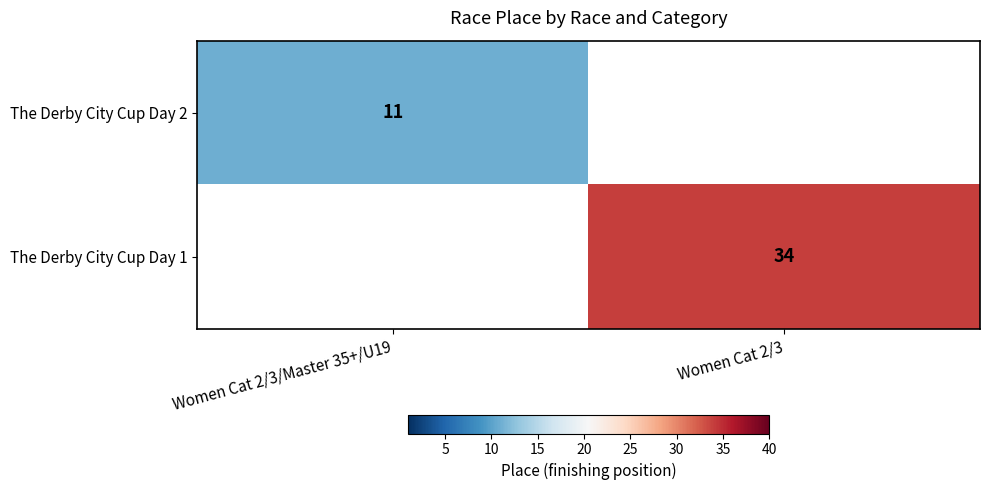

True or false: The Derby City Cup Day 2 has a value of 17 at Women Cat 2/3/Master 35+/U19.

False